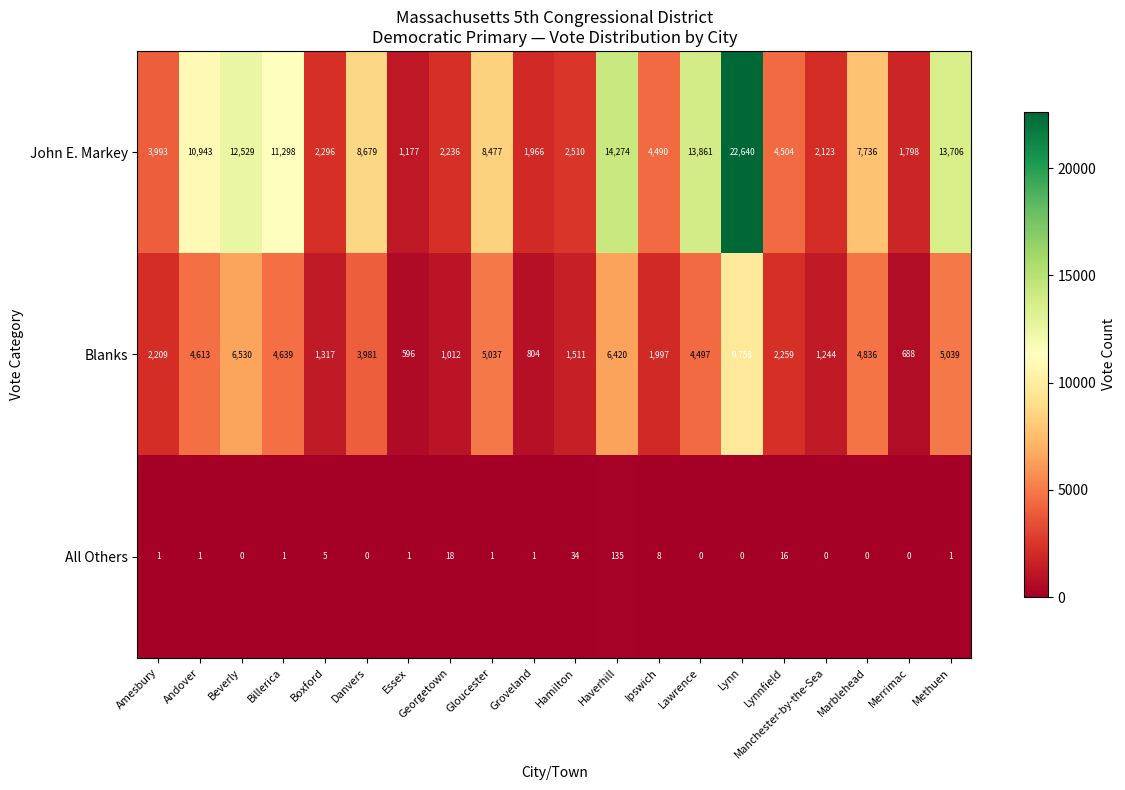

What is the total value across all series at Lynnfield?

6779